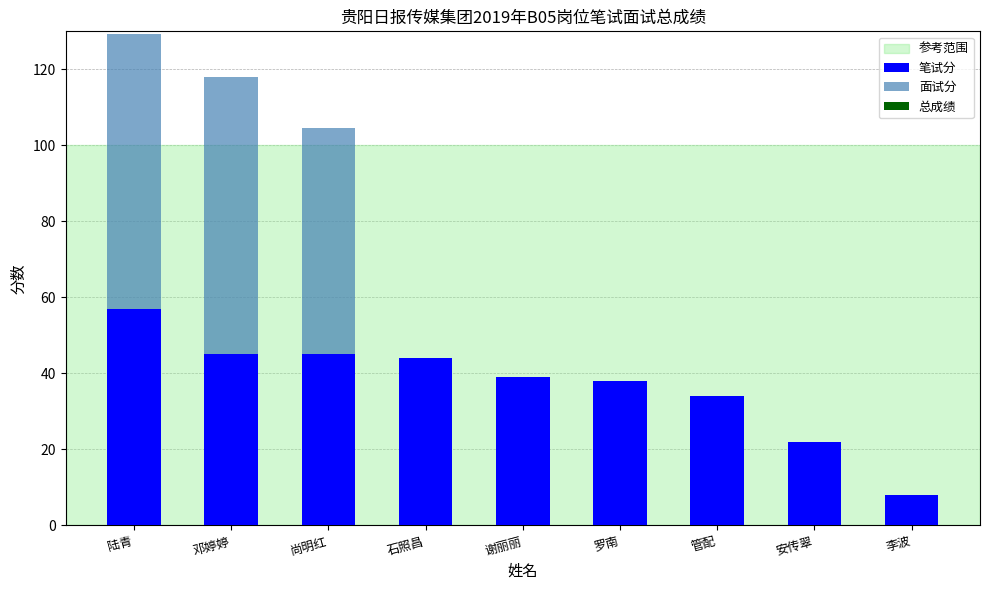

Reading left to right, transcribe the values for 笔试分.

陆青=57.0	邓婷婷=45.0	尚明红=45.0	石照昌=44.0	谢丽丽=39.0	罗南=38.0	管配=34.0	安传翠=22.0	李波=8.0